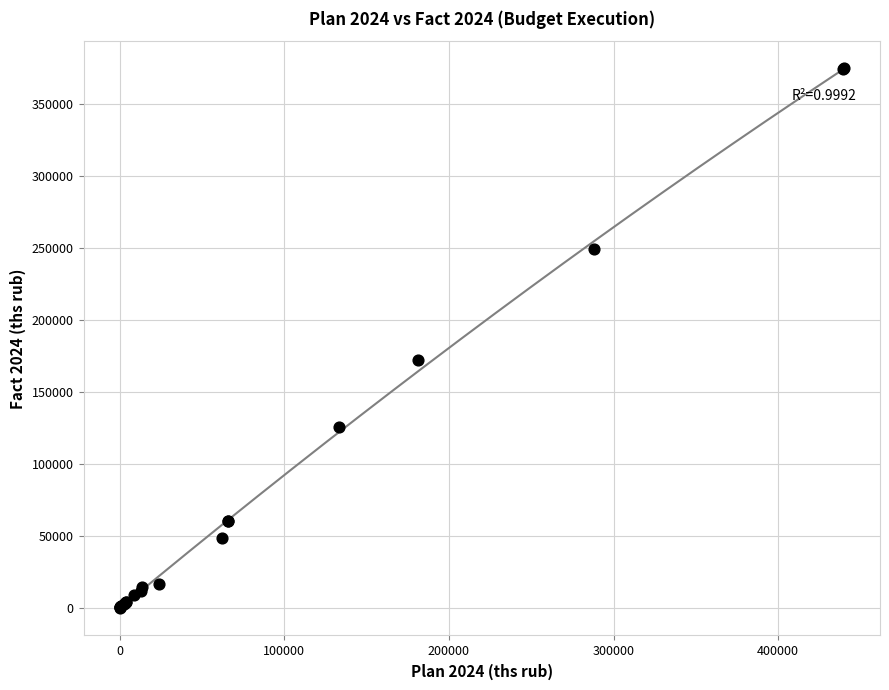

What Y value in the scatter plot is closest to 187564?

172085